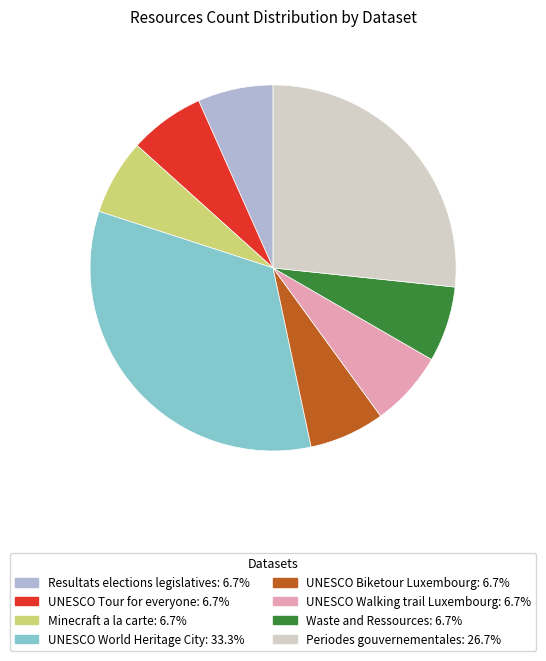

Does Minecraft a la carte represent more than half of the total?

No